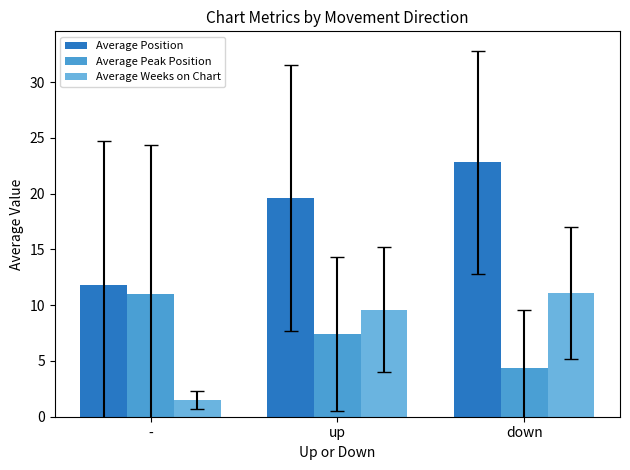

The Average Position series shows 22.8 at down. True or false?

True